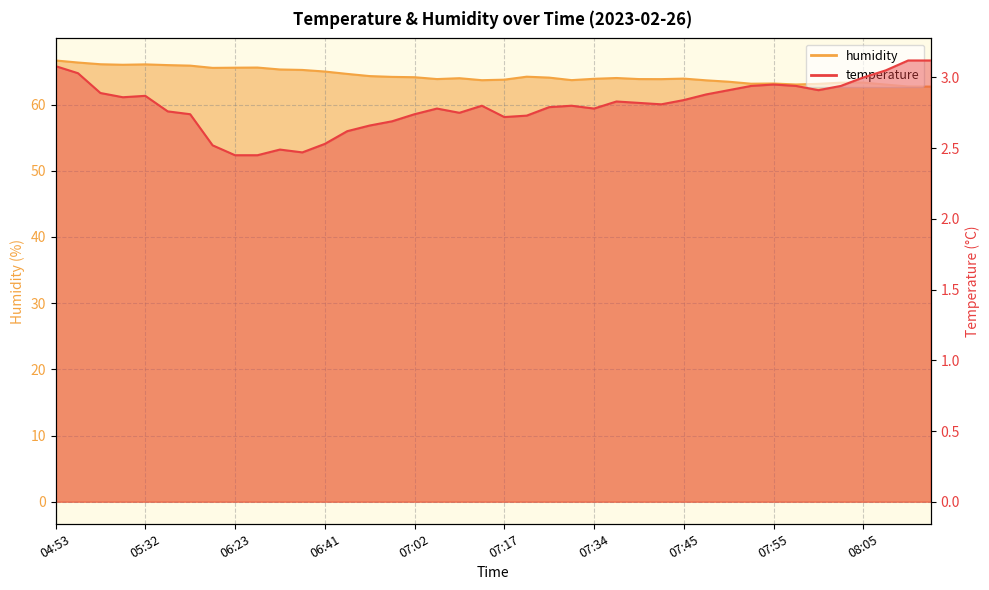

Which series has the widest spread of values?

humidity